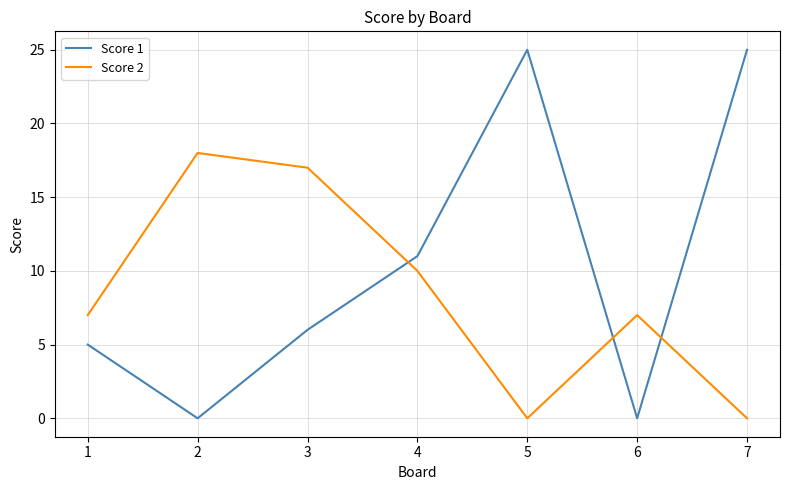

Which series has the largest total across all categories?

Score 1